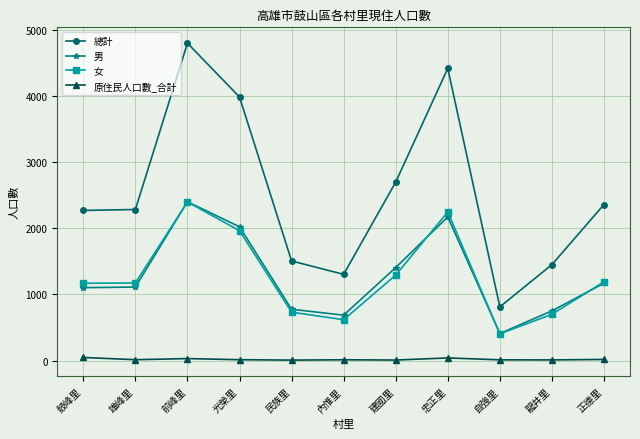

Which series changed the most between 雄峰里 and 建國里?

總計